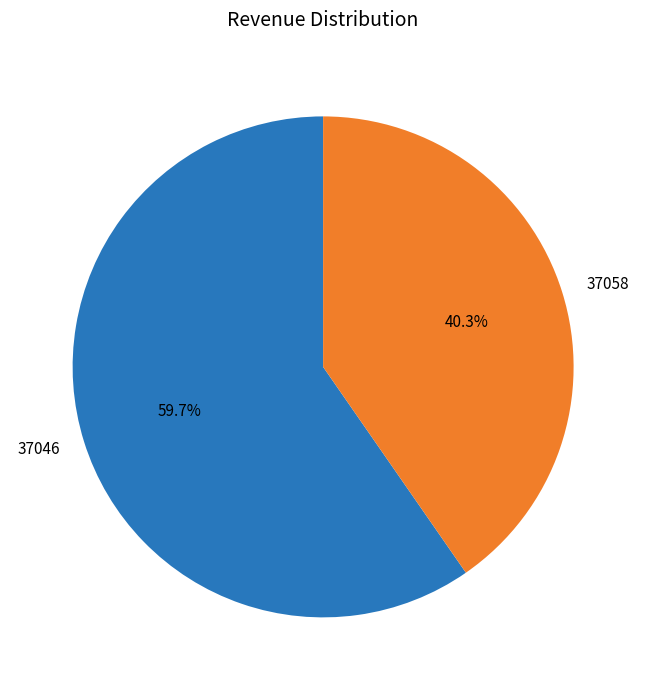

Which category accounts for the majority?

37046